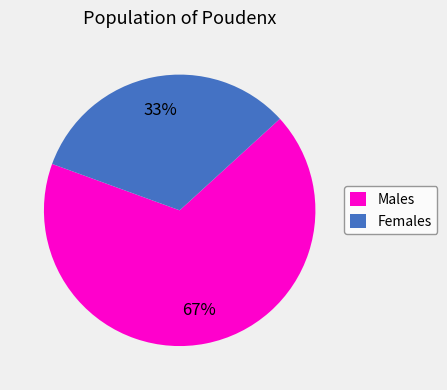

Approximately how many times larger is the value at Females compared to Males?

0.5